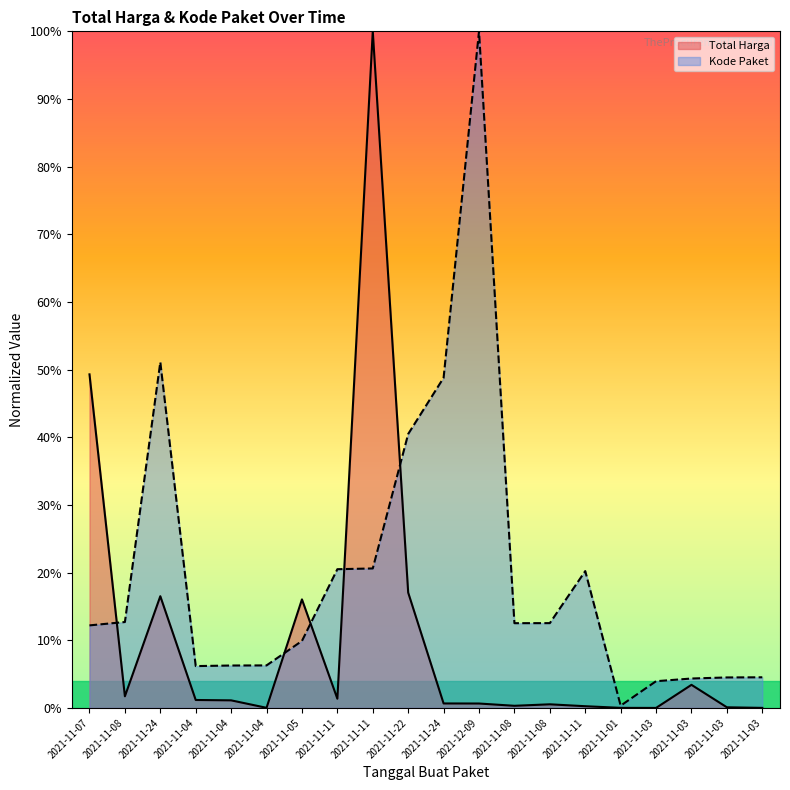

True or false: Kode Paket has a value of 4.5 at 2021-11-03.

True